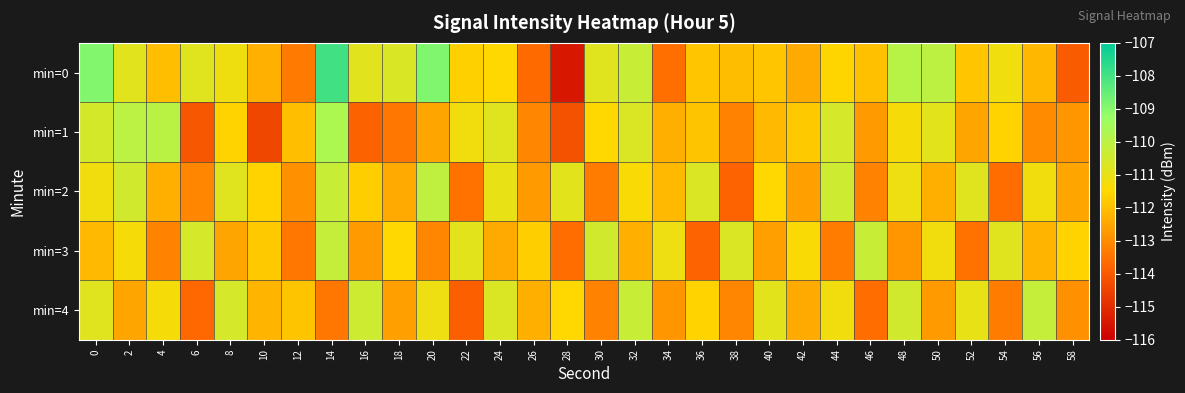

Rank the series at 58 from highest to lowest value.

min=3, min=2, min=1, min=4, min=0